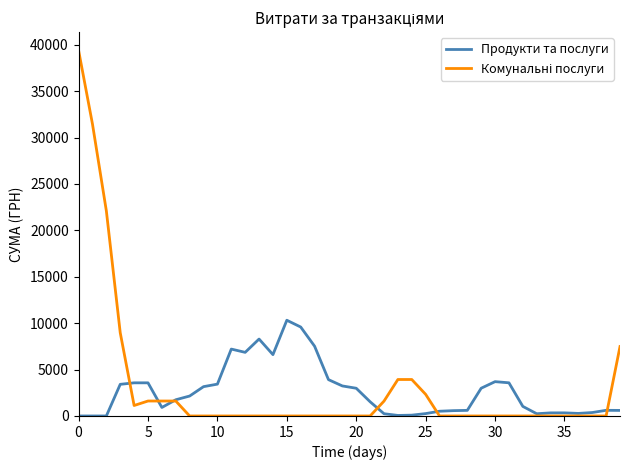

What is the maximum value shown in the chart?

39389.0